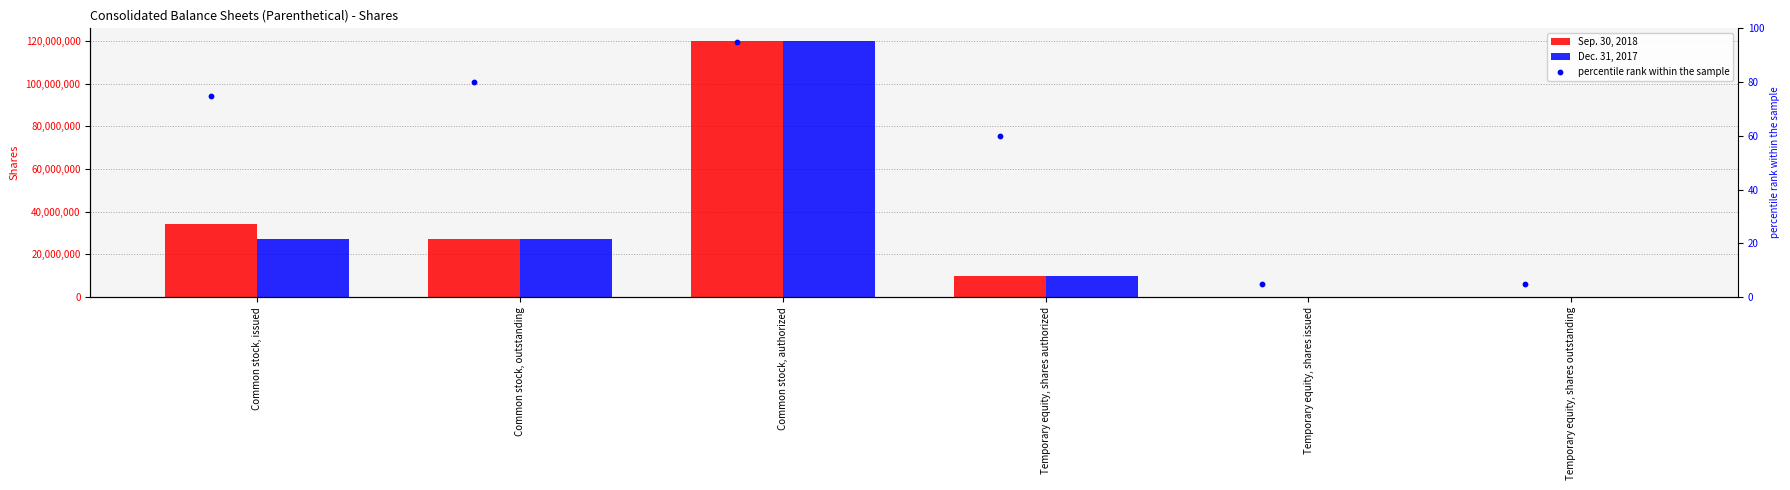

Which series has the largest Y range (max minus min)?

Sep. 30, 2018